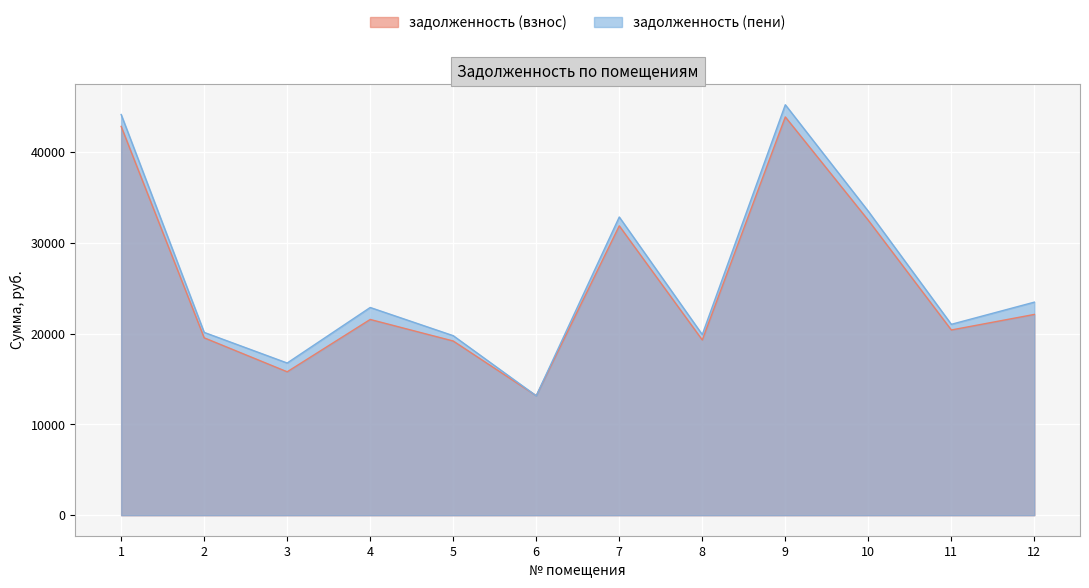

Does the chart display data point markers on the line(s)?

No